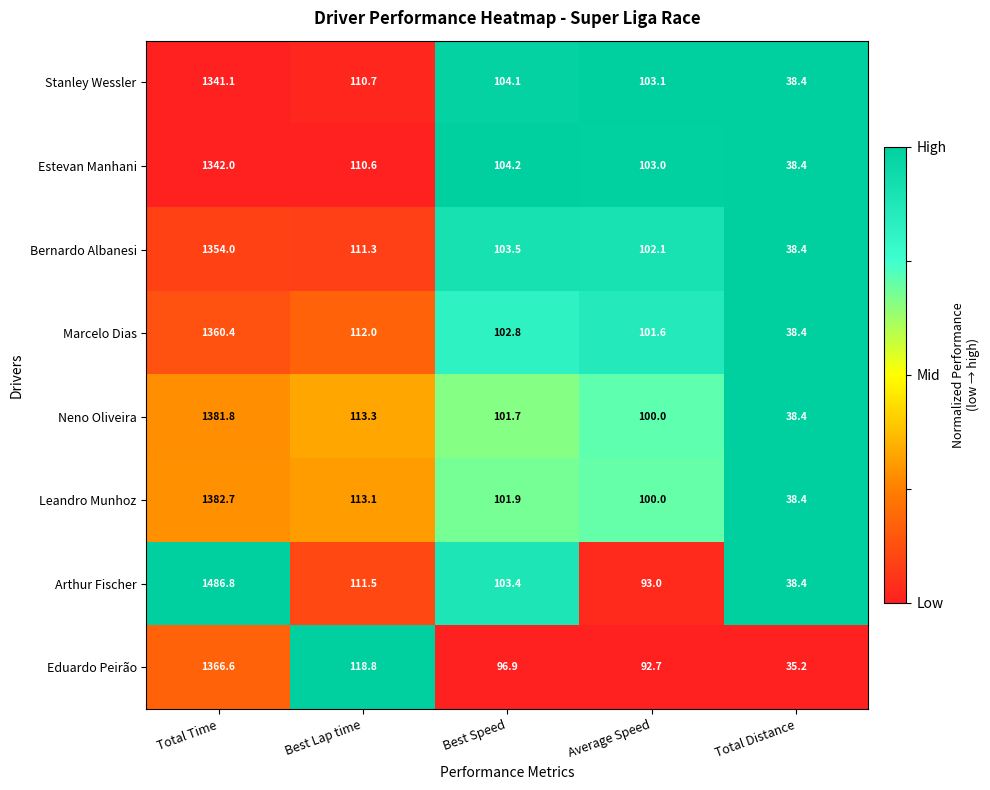

Which series has the largest total across all categories?

Arthur Fischer